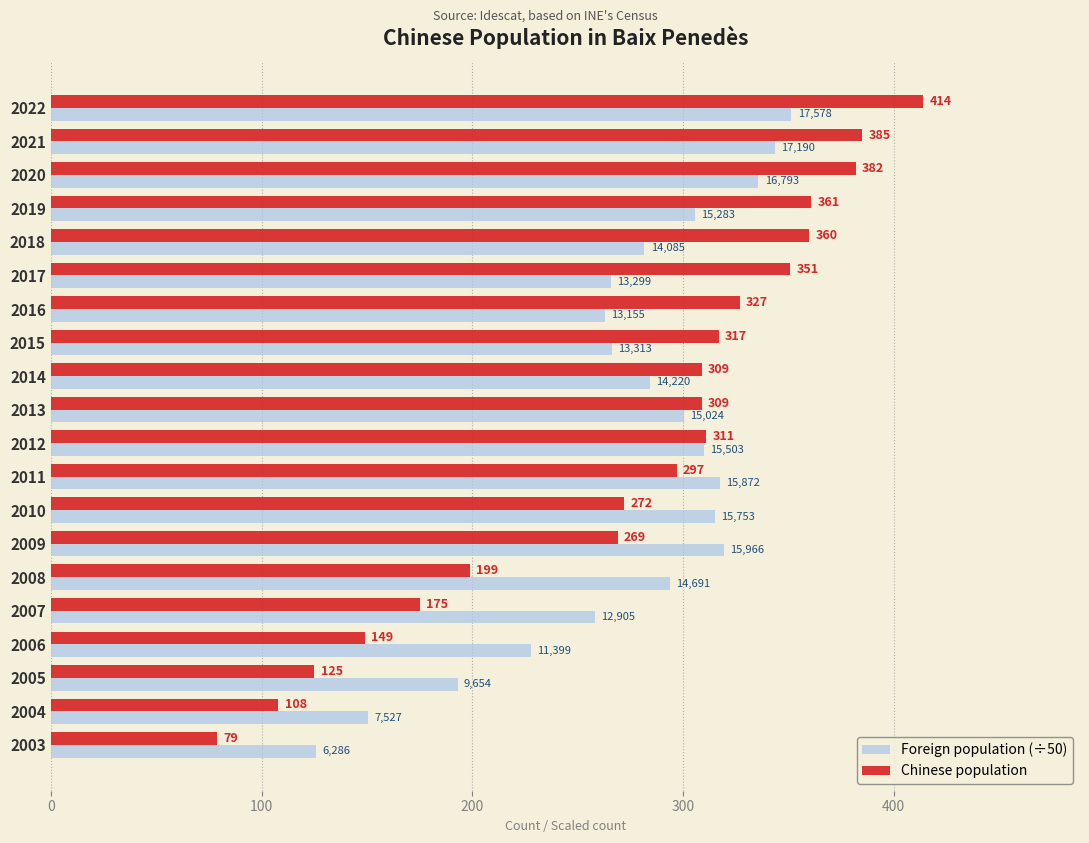

What is the sum of the Chinese population values at 2007 and 2017?

526.0